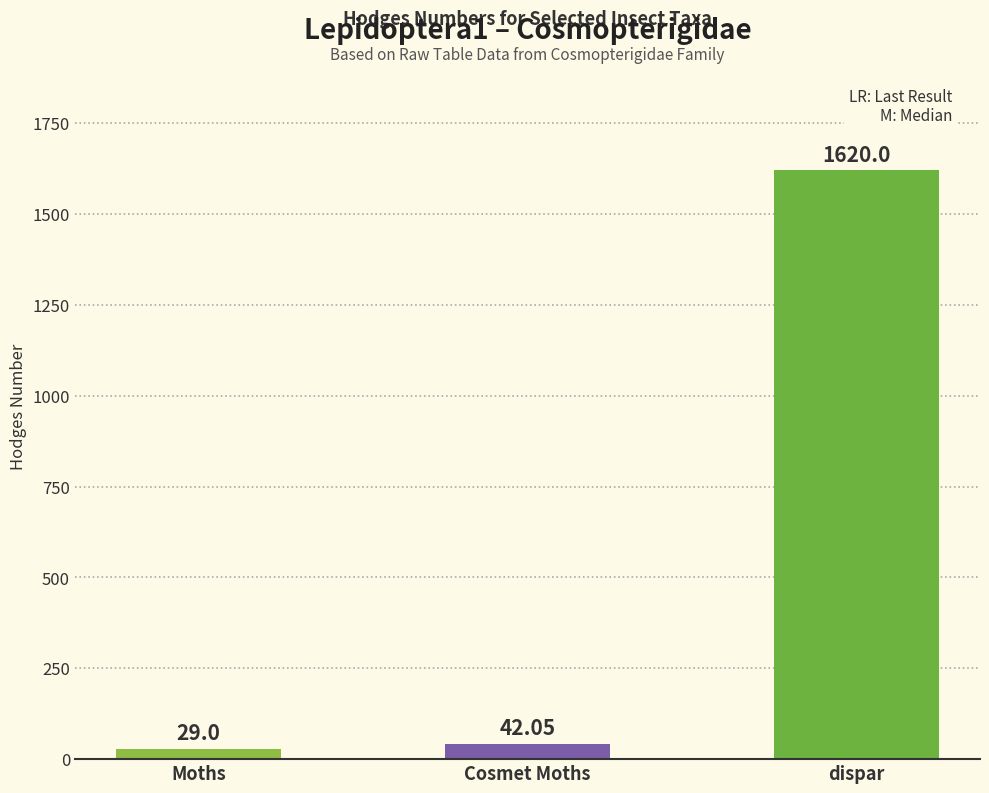

Rank the categories by value from highest to lowest.

dispar, Cosmet Moths, Moths